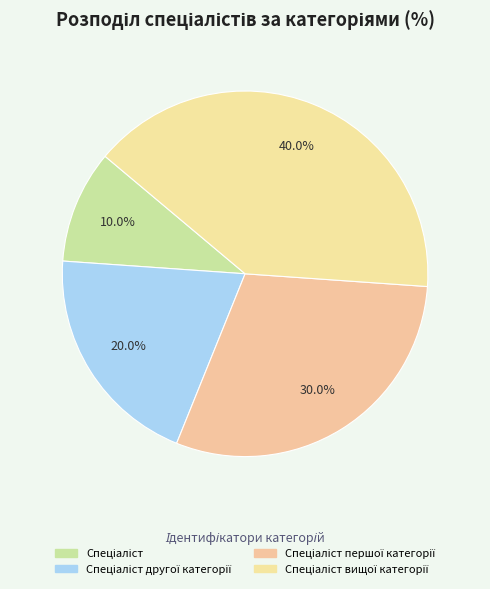

How many segments does this pie chart have?

4